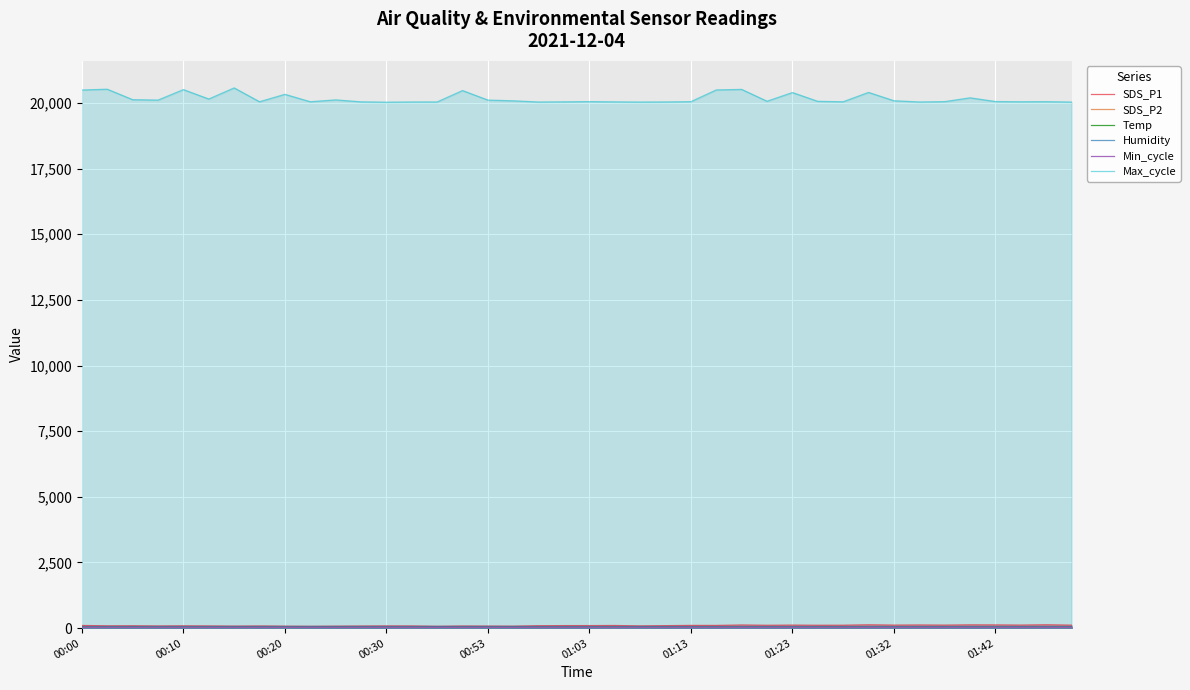

True or false: Max_cycle has more than 2 points higher than both neighbors.

True